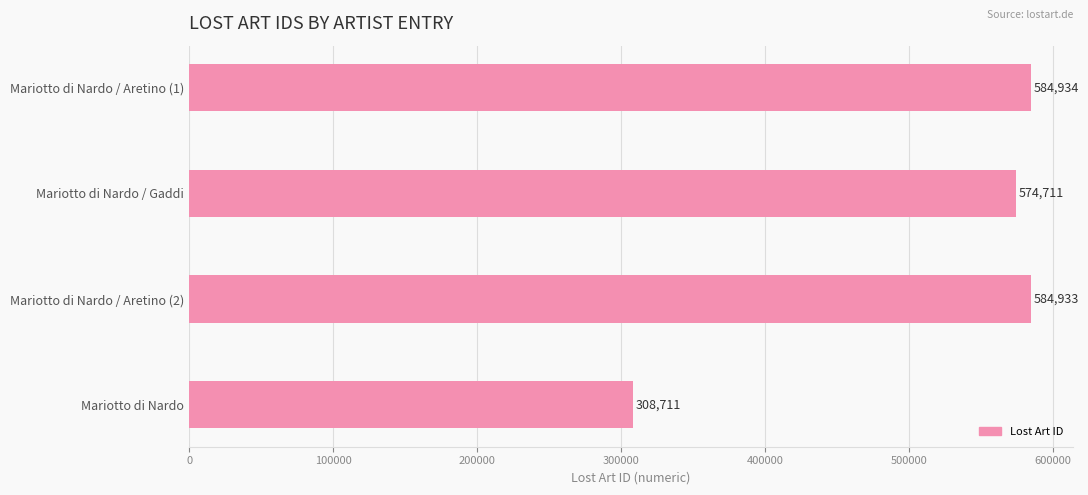

What is the average value?

513322